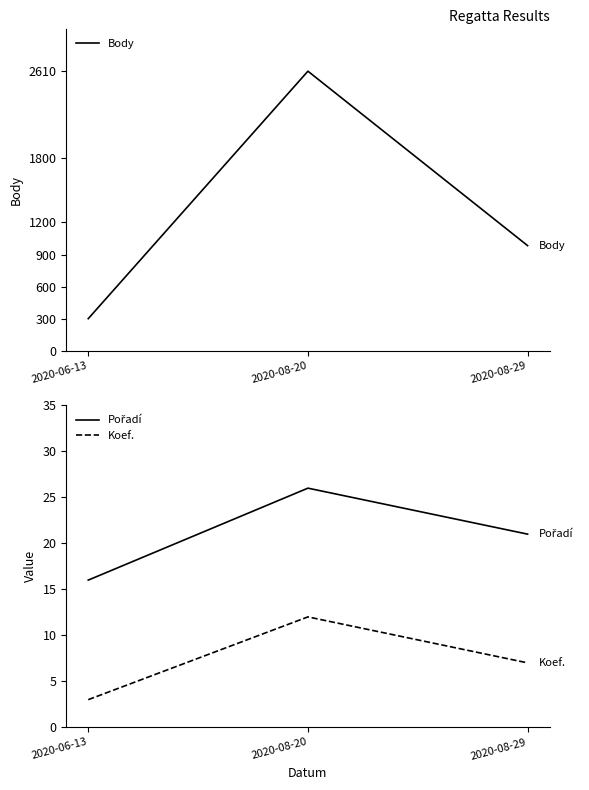

What is the average value of the Pořadí series?

21